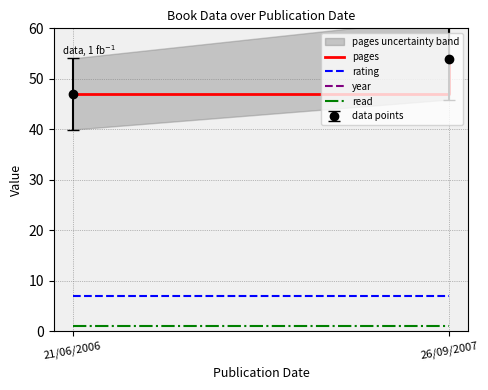

True or false: year has a value of 450 at 26/09/2007.

False